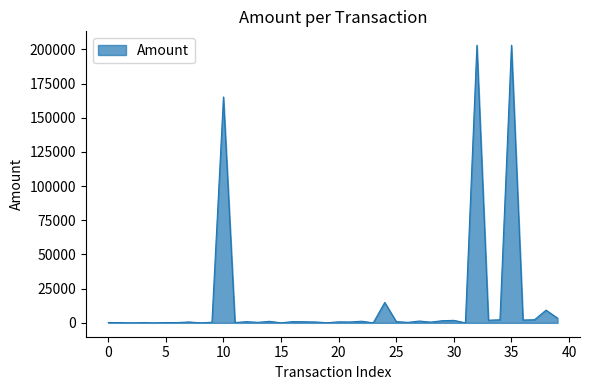

What is the greatest value displayed?

203059.1